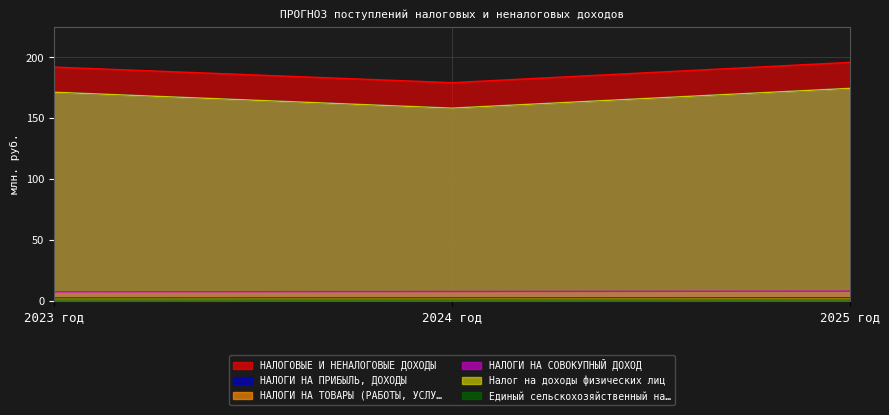

Which category has the lowest value across all series?

2023 год